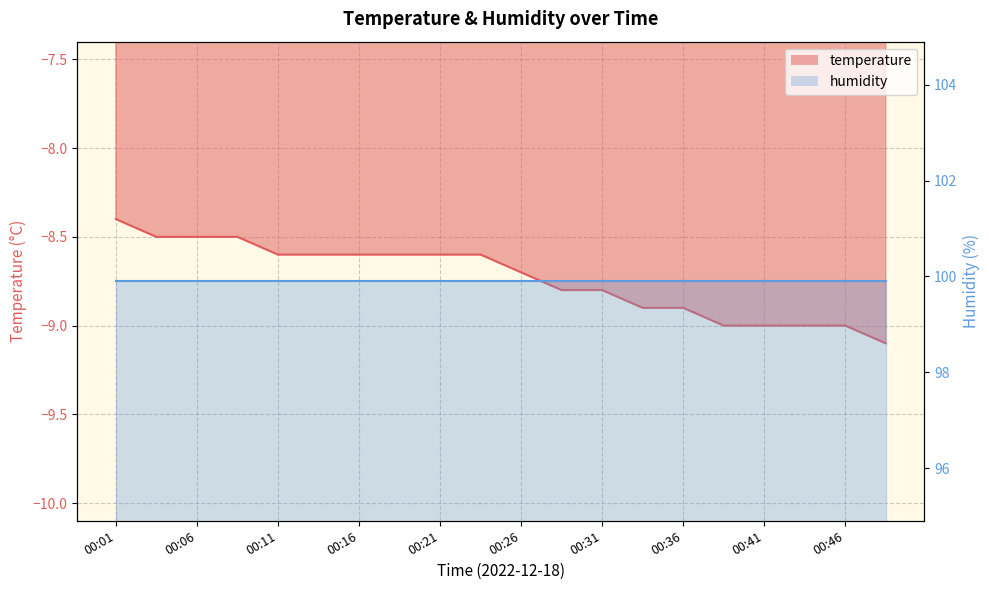

Reading left to right, what are all the values shown in this chart?

-8.4	-8.5	-8.5	-8.5	-8.6	-8.6	-8.6	-8.6	-8.6	-8.6	-8.7	-8.8	-8.8	-8.9	-8.9	-9.0	-9.0	-9.0	-9.0	-9.1